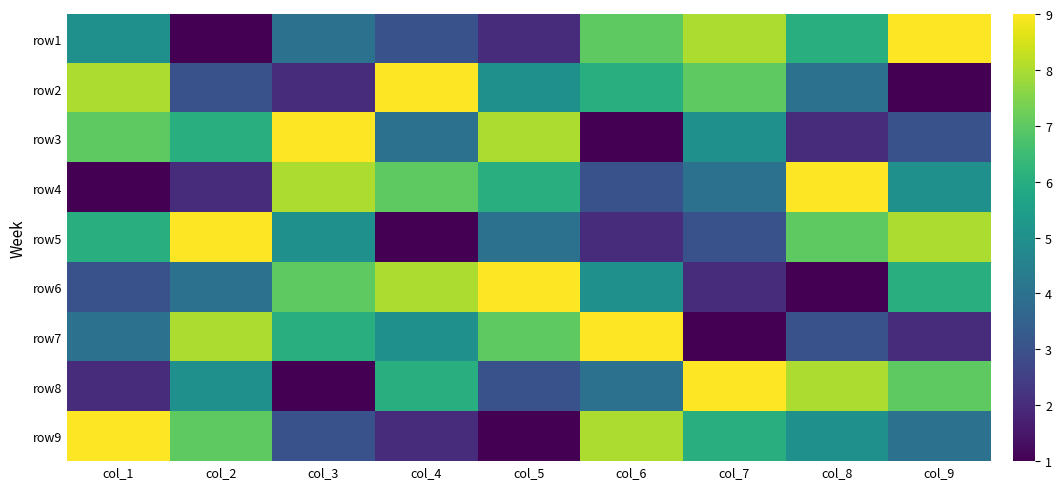

How many series are shown in this chart?

9